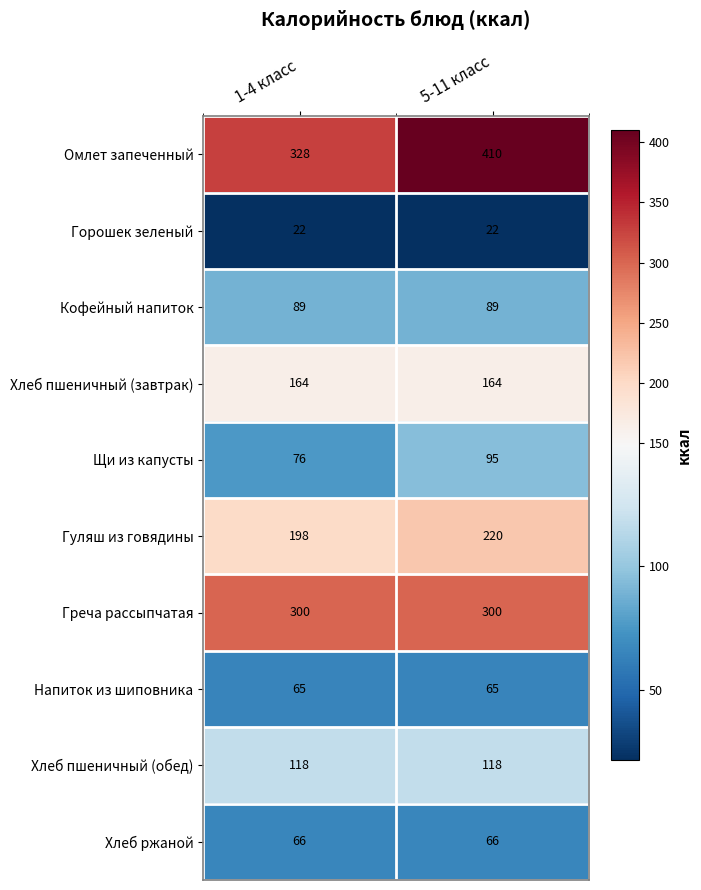

What is the sum of all Напиток из шиповника values?

130